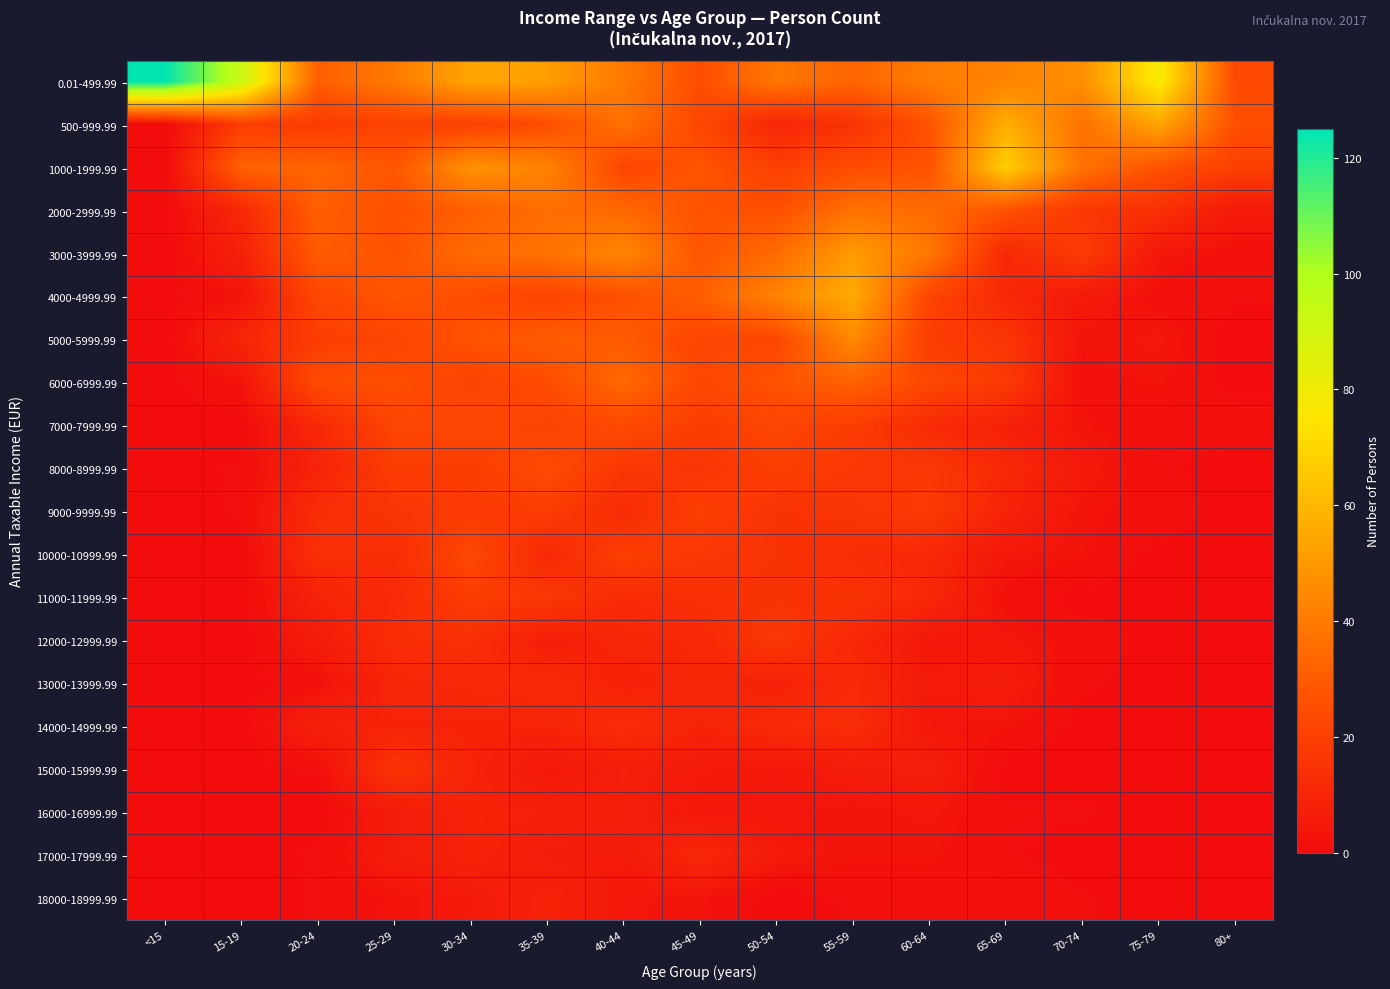

List the series in order of their peak value, highest first.

0.01-499.99, 1000-1999.99, 500-999.99, 4000-4999.99, 3000-3999.99, 5000-5999.99, 2000-2999.99, 6000-6999.99, 7000-7999.99, 8000-8999.99, 10000-10999.99, 9000-9999.99, 11000-11999.99, 12000-12999.99, 15000-15999.99, 14000-14999.99, 13000-13999.99, 17000-17999.99, 16000-16999.99, 18000-18999.99